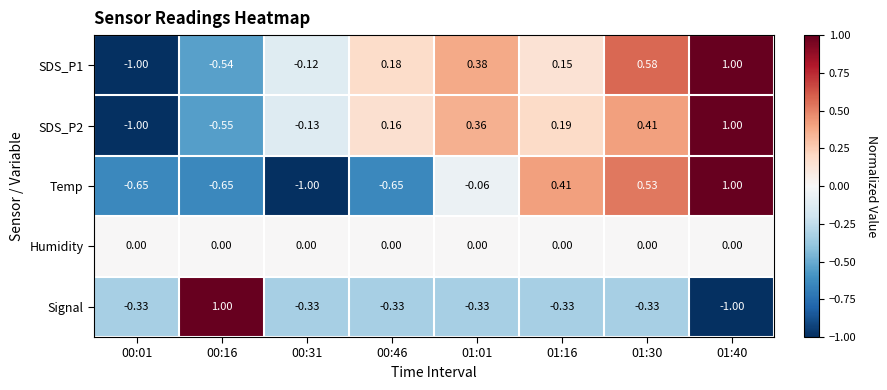

How many series are shown in this chart?

5